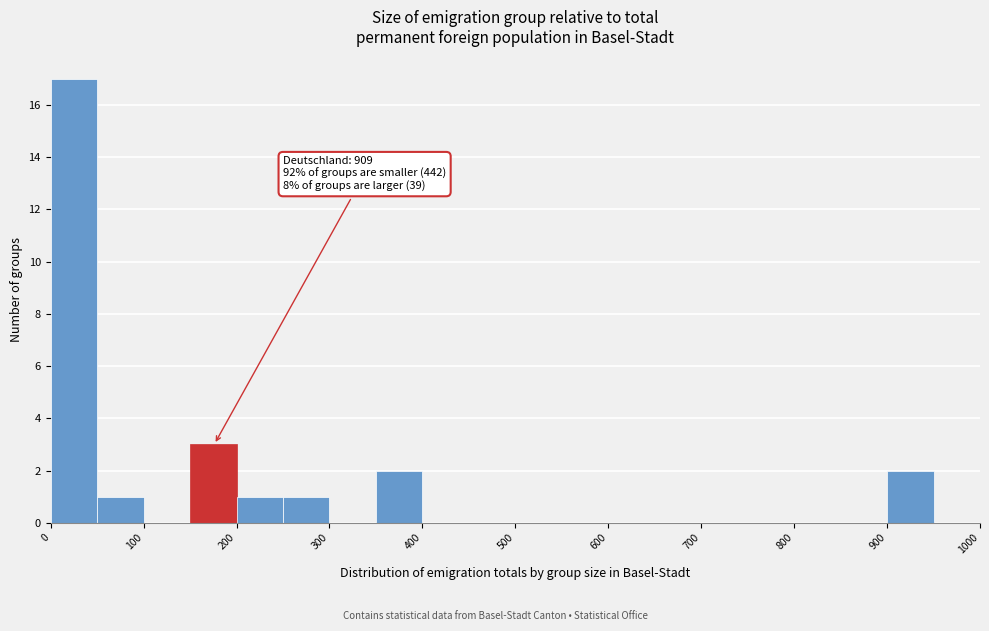

Over which range of the x-axis is the bar tallest?

0 to 50